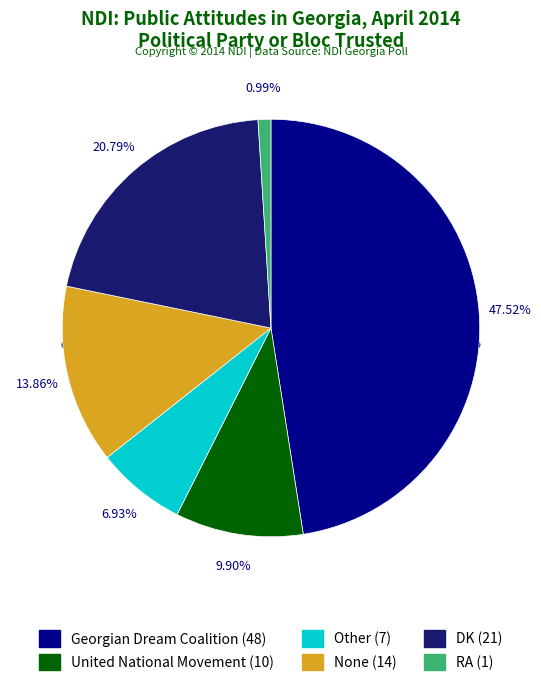

Rank the categories by value from highest to lowest.

Georgian Dream Coalition, DK, None, United National Movement, Other, RA